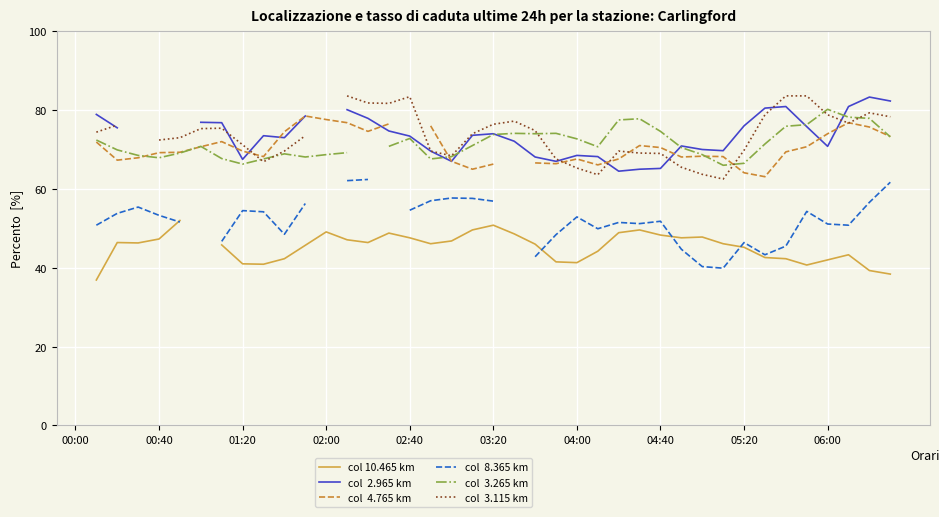

Which series ends up on top after the final intersection of col  3.265 km and col  3.115 km?

col  3.115 km